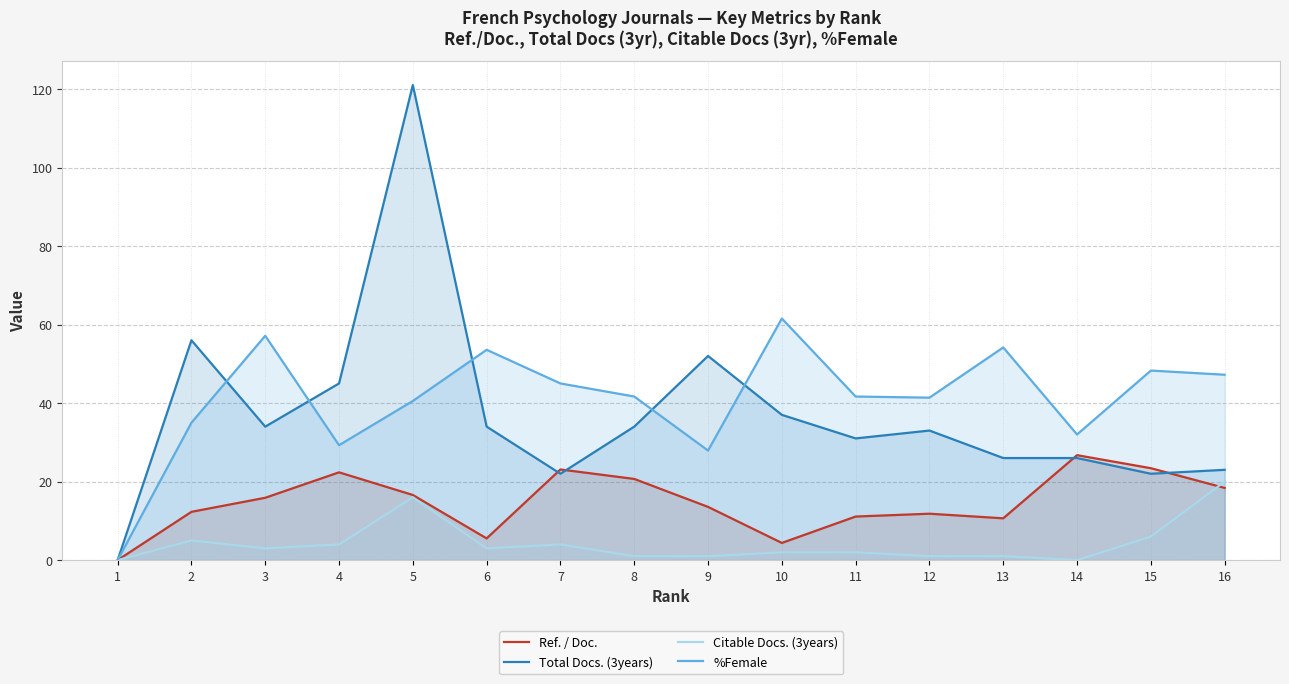

Reading left to right, what are all the values shown in this chart?

Ref. / Doc.: 1=0.0	2=12.3	3=15.9	4=22.4	5=16.6	6=5.5	7=23.1	8=20.7	9=13.6	10=4.4	11=11.1	12=11.8	13=10.7	14=26.7	15=23.4	16=18.4
Total Docs. (3years): 1=0.0	2=56.0	3=34.0	4=45.0	5=121.0	6=34.0	7=22.0	8=34.0	9=52.0	10=37.0	11=31.0	12=33.0	13=26.0	14=26.0	15=22.0	16=23.0
Citable Docs. (3years): 1=0.0	2=5.0	3=3.0	4=4.0	5=16.0	6=3.0	7=4.0	8=1.0	9=1.0	10=2.0	11=2.0	12=1.0	13=1.0	14=0.0	15=6.0	16=20.0
%Female: 1=0.0	2=35.0	3=57.1	4=29.3	5=40.5	6=53.6	7=45.0	8=41.7	9=27.9	10=61.5	11=41.7	12=41.4	13=54.2	14=32.0	15=48.3	16=47.2